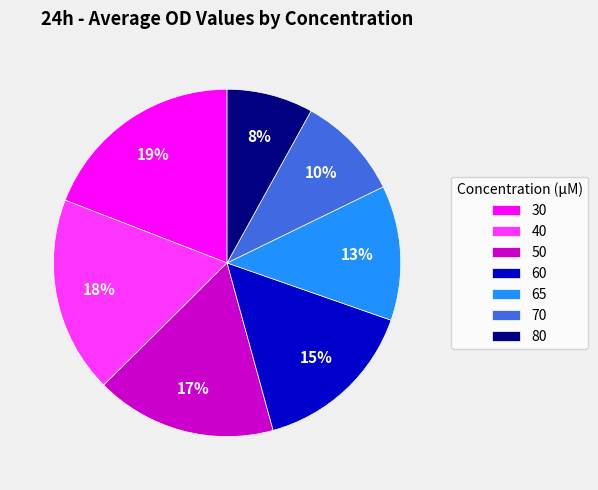

Which slice is the smallest?

80